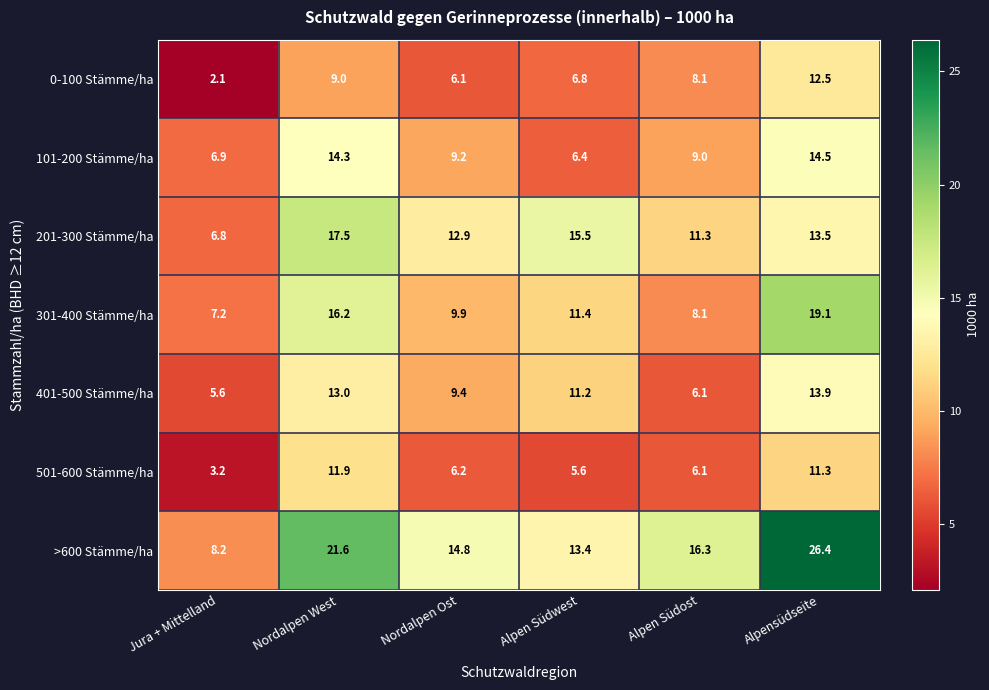

How many data points in 401-500 Stämme/ha are less than 11?

3